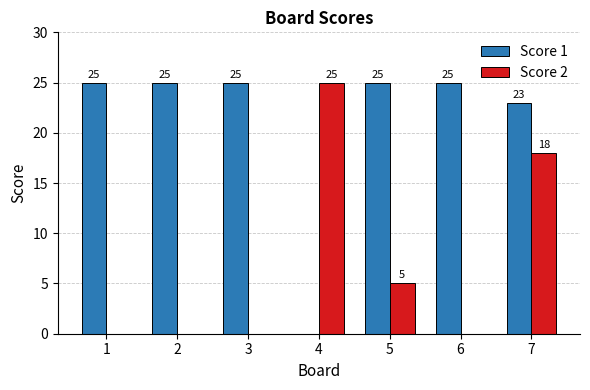

Between 3 and 7, which series saw the biggest shift?

Score 2